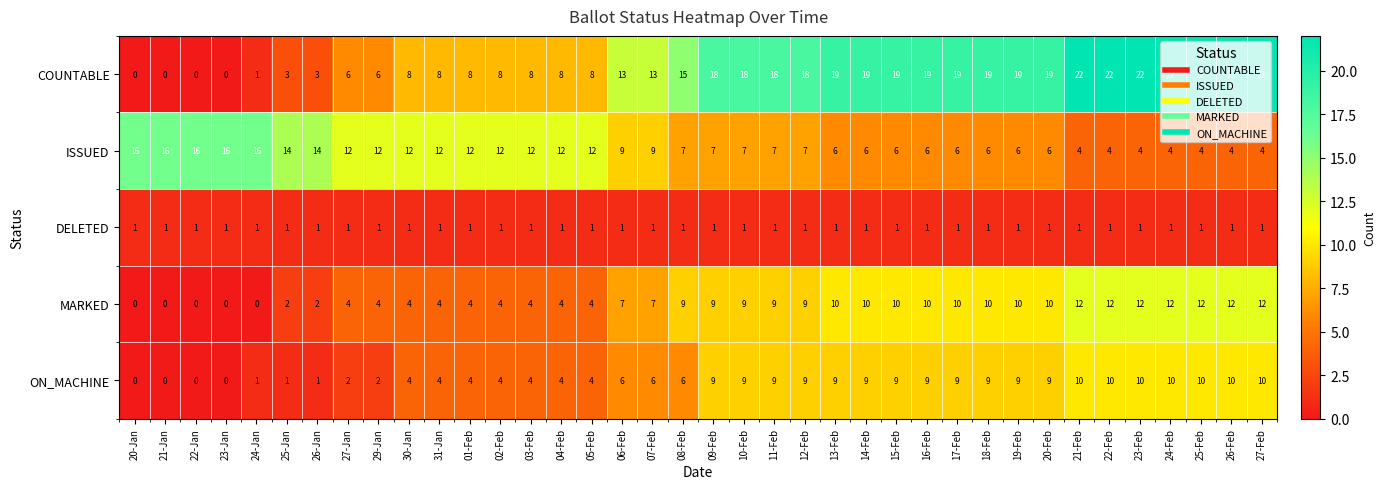

The ISSUED series shows 22 at 25-Jan. True or false?

False